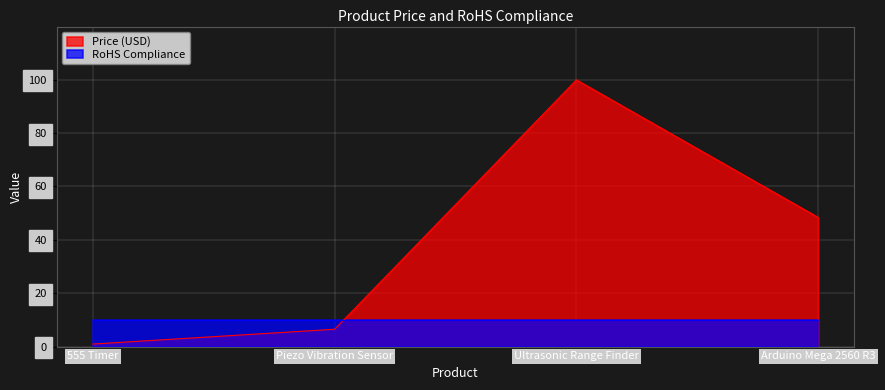

Where is Price (USD) nearest to the value 50?

Arduino Mega 2560 R3